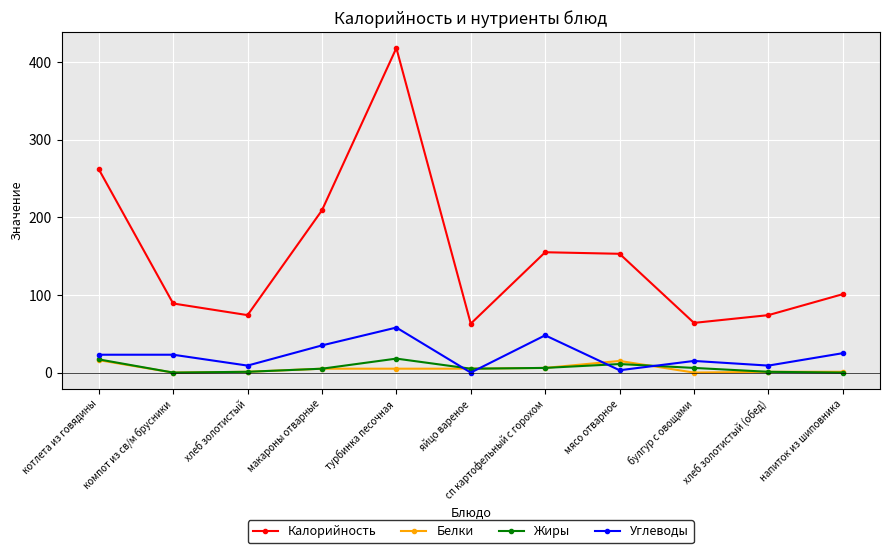

Which series changed the most between макароны отварные and хлеб золотистый (обед)?

Калорийность